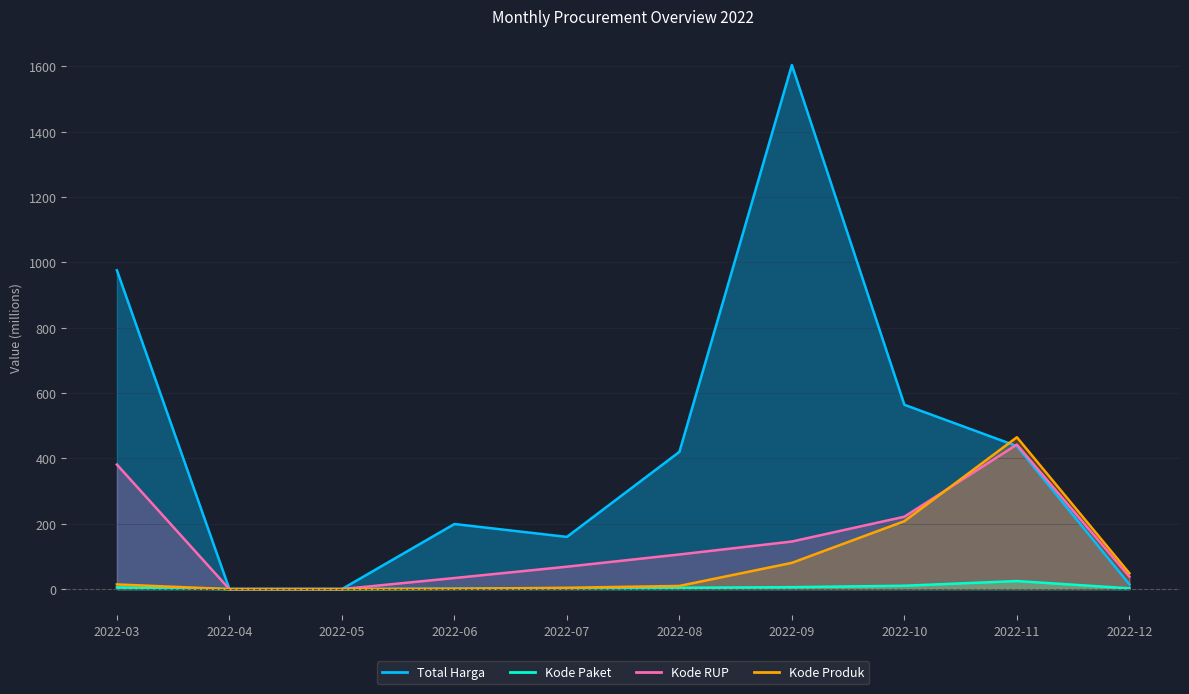

How many interior local peaks does the Kode Produk series have?

1